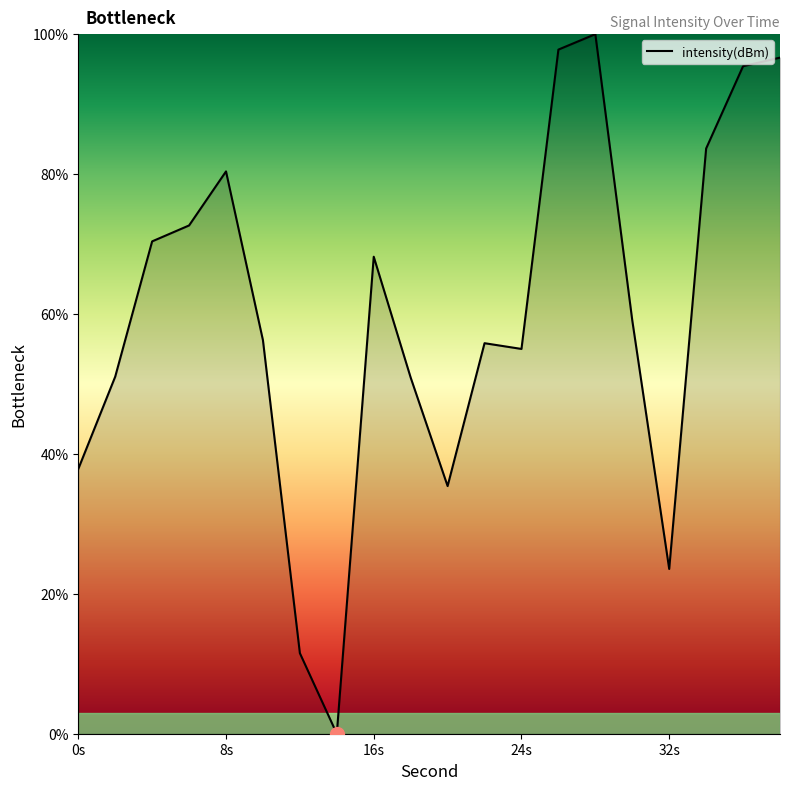

What is the maximum value shown in the chart?

100.0